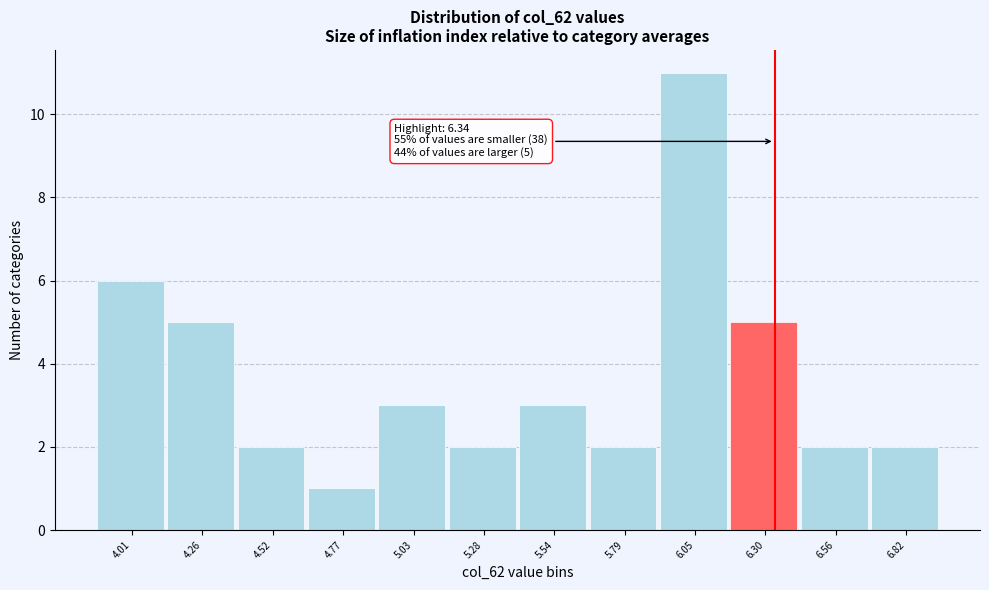

Over which range of the x-axis is the bar tallest?

5.90 to 6.20